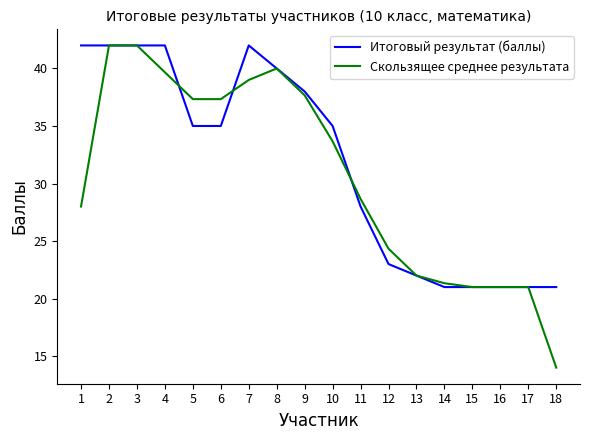

What is the difference between the maximum and second lowest values in the Итоговый результат (баллы) series?

21.0